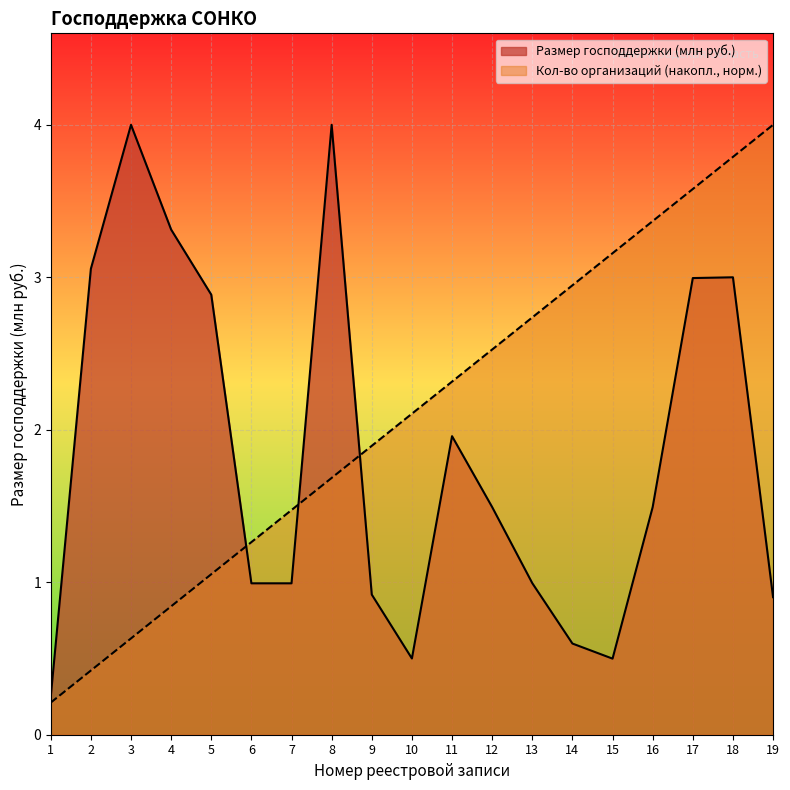

At which label does Размер господдержки (млн руб.) first exceed 1?

2